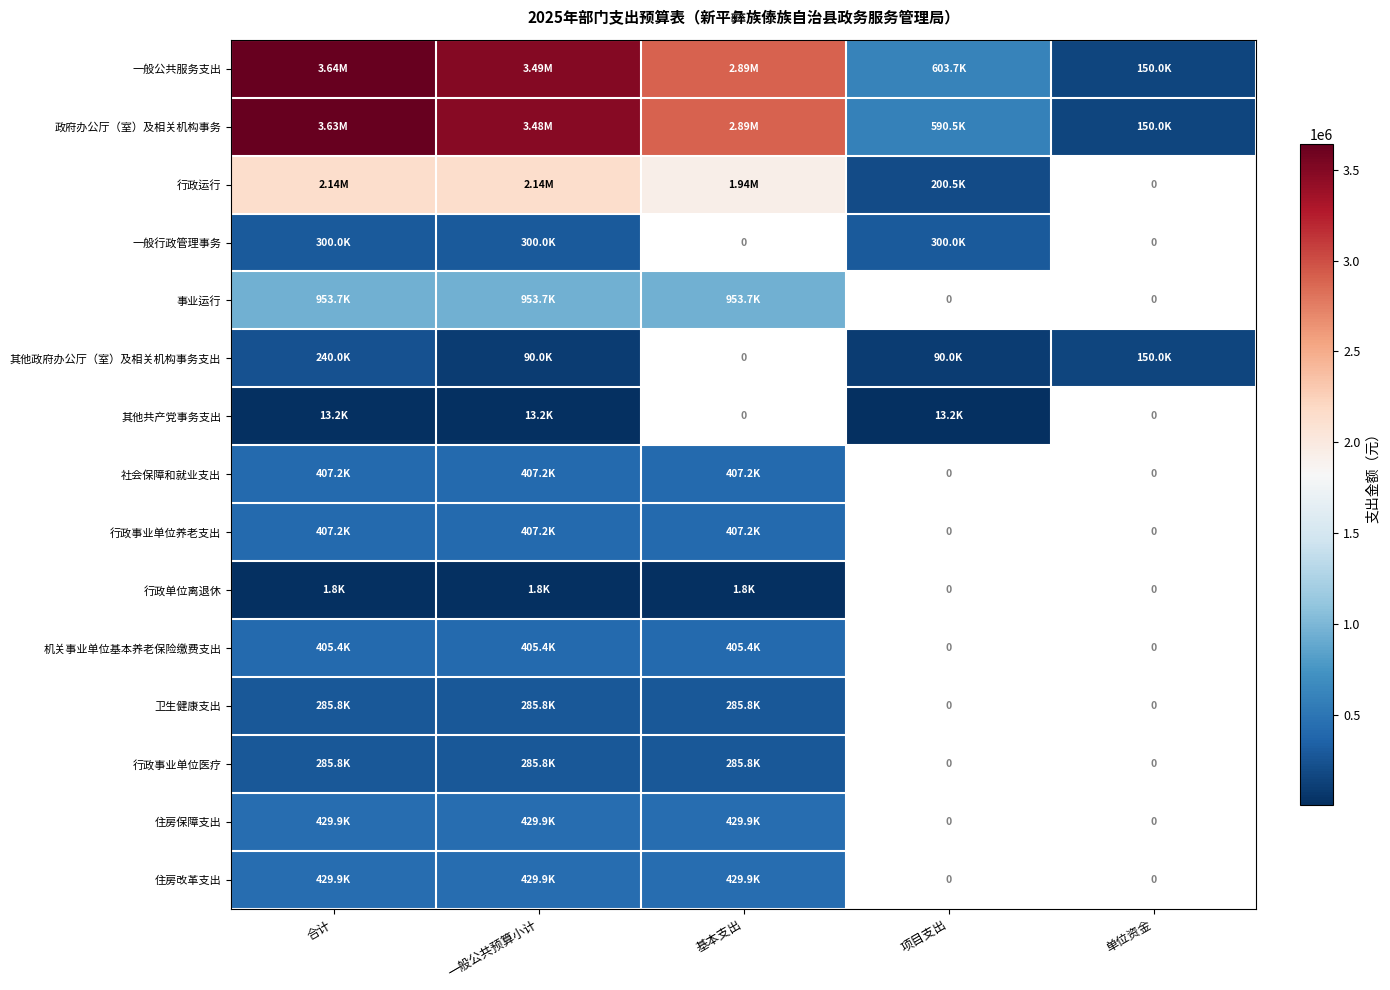

What is the difference between the 一般公共服务支出 values at 一般公共预算小计 and 项目支出?

2889662.8